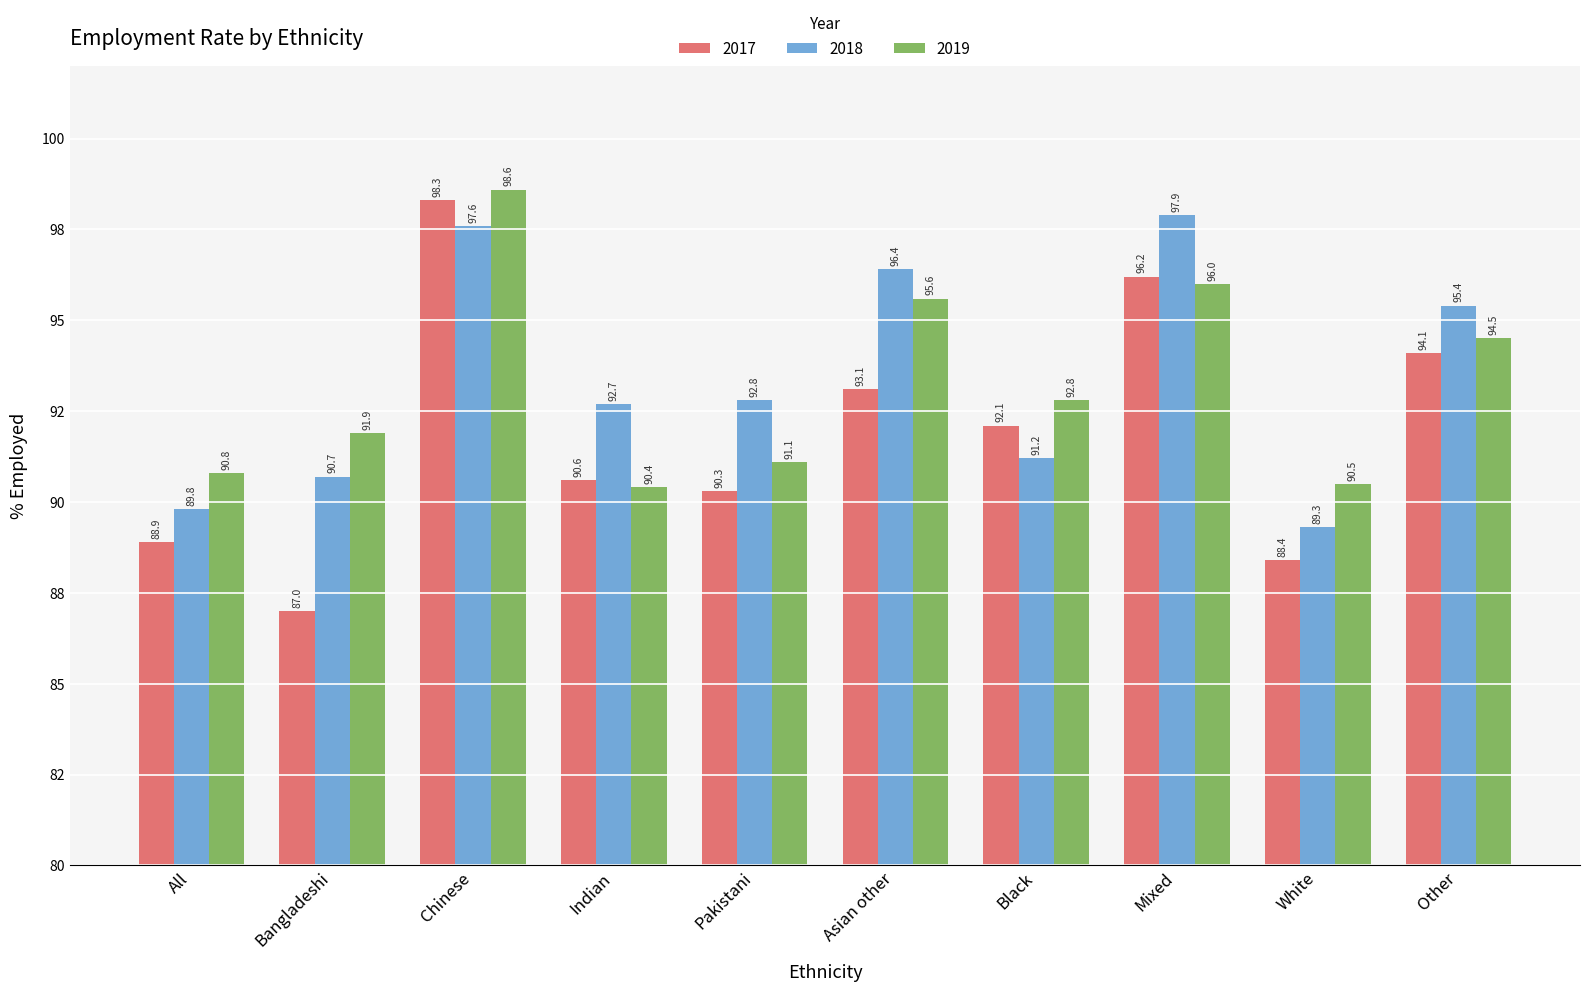

What is the difference between the maximum and minimum values in the 2019 series?

8.2